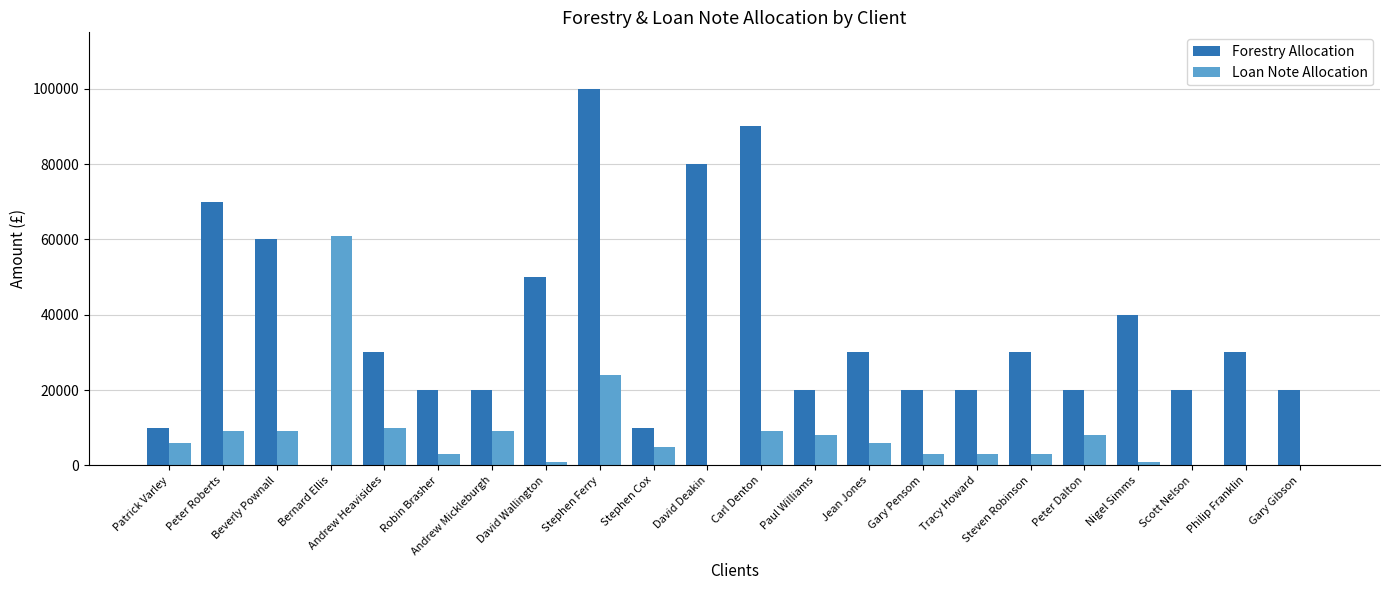

How many distinct data groups are displayed?

2